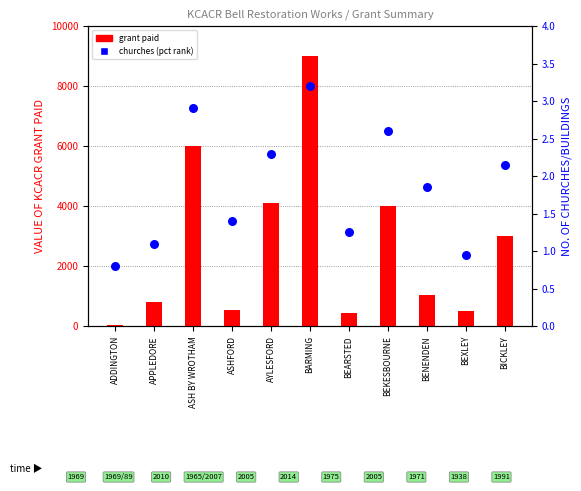

What is the total value across all series at AYLESFORD?

4102.3